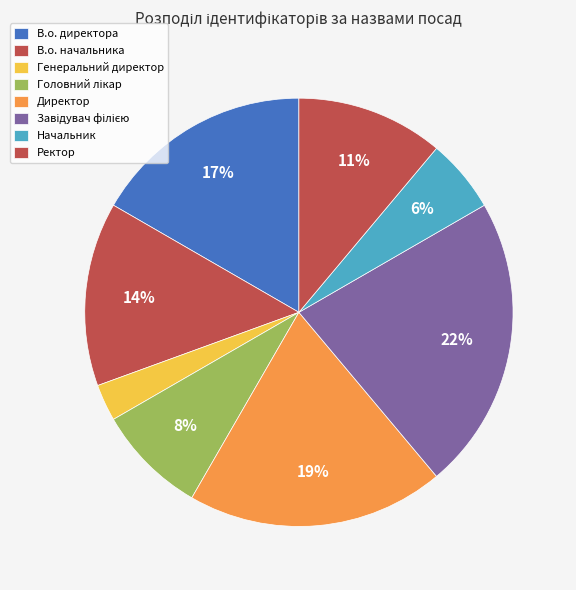

To the nearest percent, what is the average slice percentage?

12%